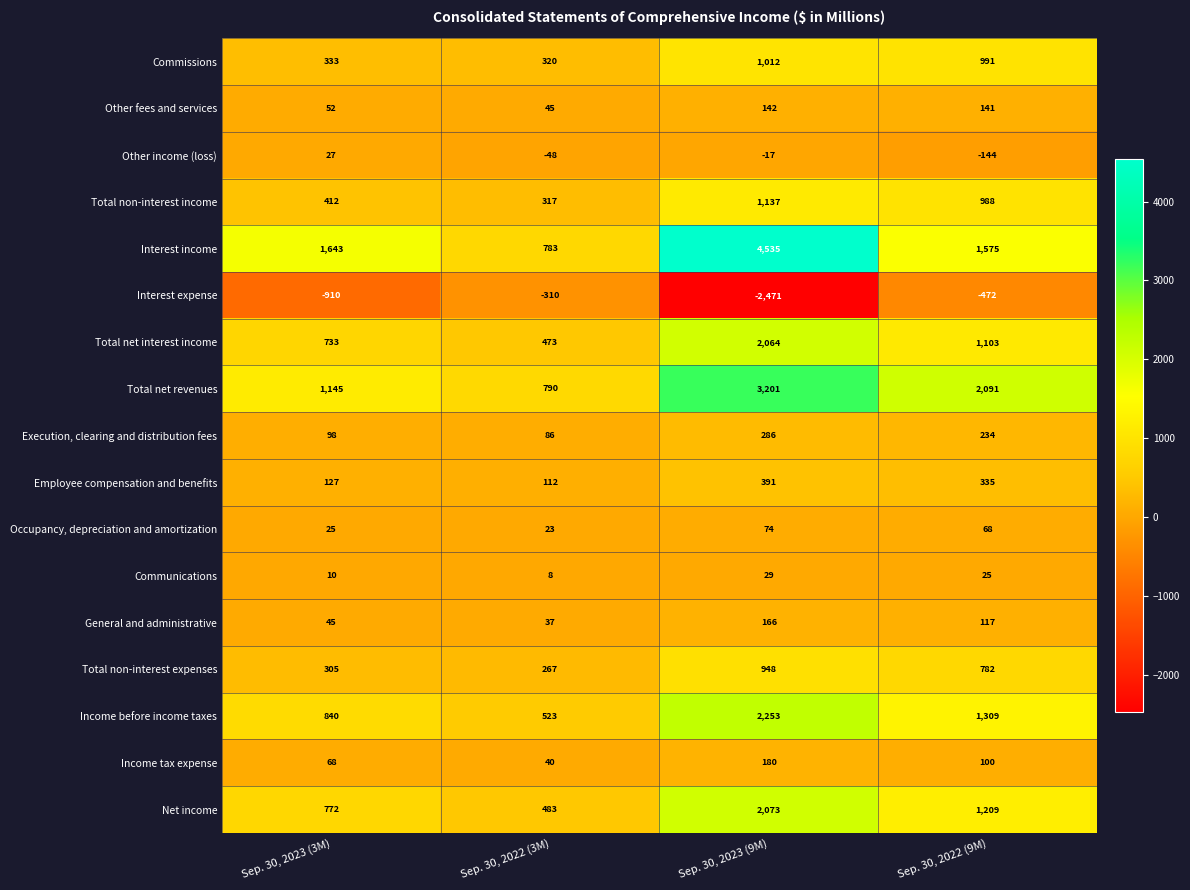

What is the average value of the Net income series?

1134